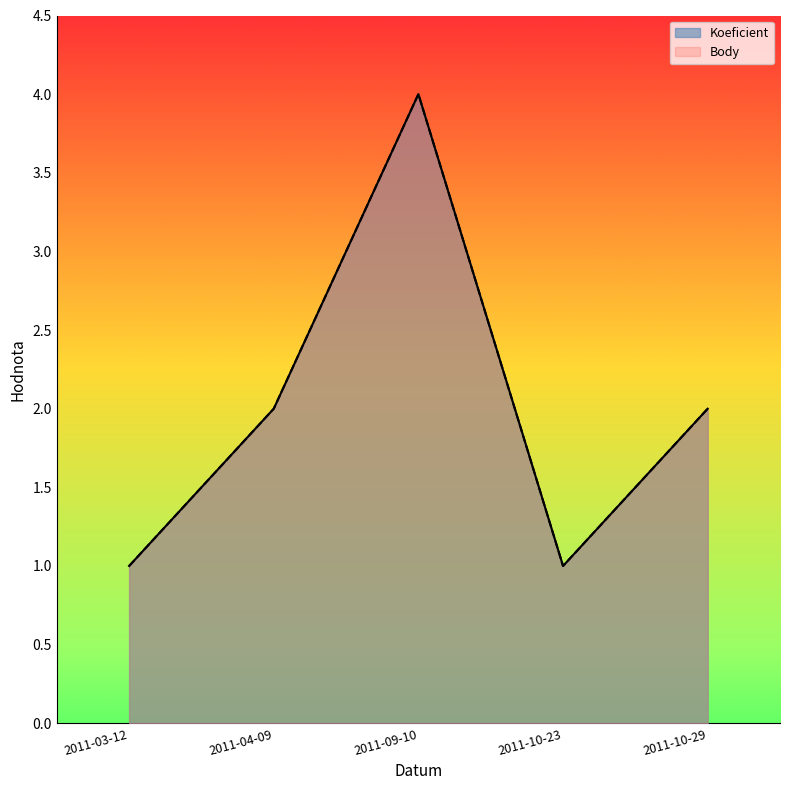

Which series has the largest range (max minus min)?

Koeficient